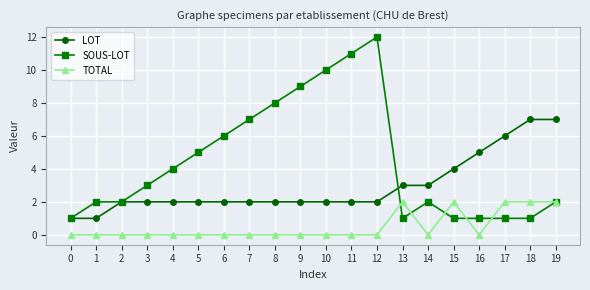

Rank the series by their average value, from lowest to highest.

TOTAL, LOT, SOUS-LOT